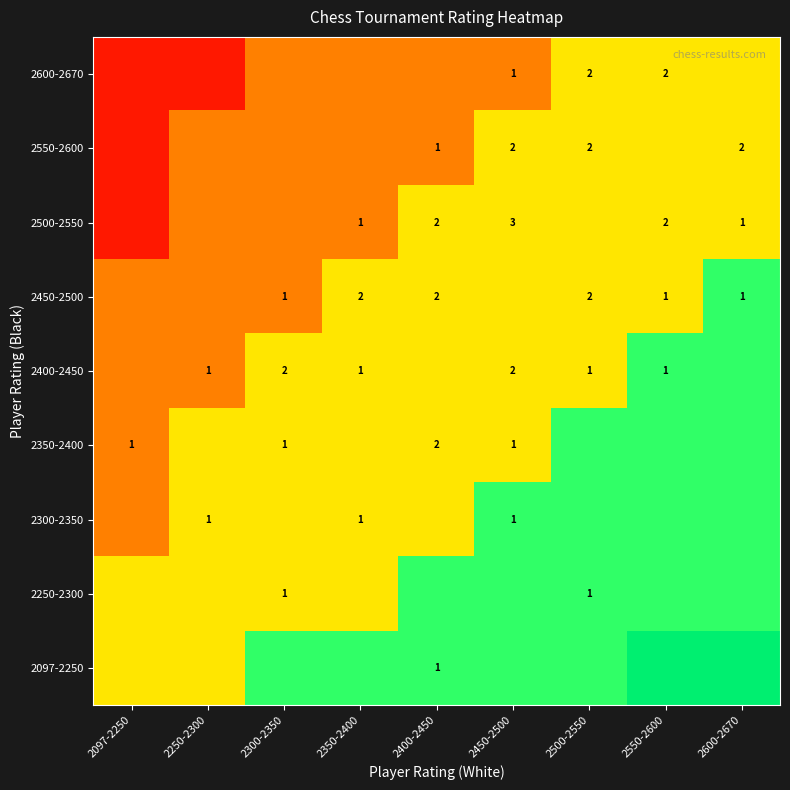

Is the value of 2600-2670 at 2450-2500 greater than the value of 2500-2550 at 2550-2600?

No